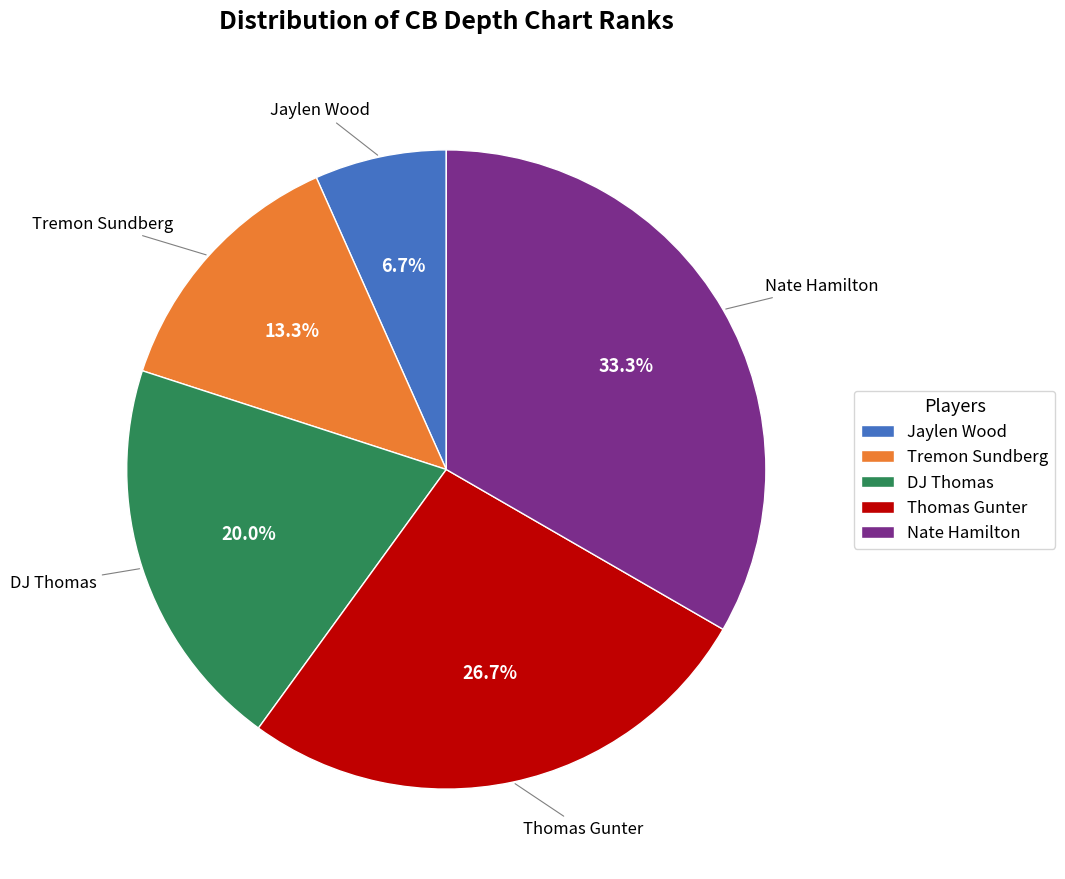

Combined, what portion of the pie is Tremon Sundberg and Jaylen Wood?

20.0%